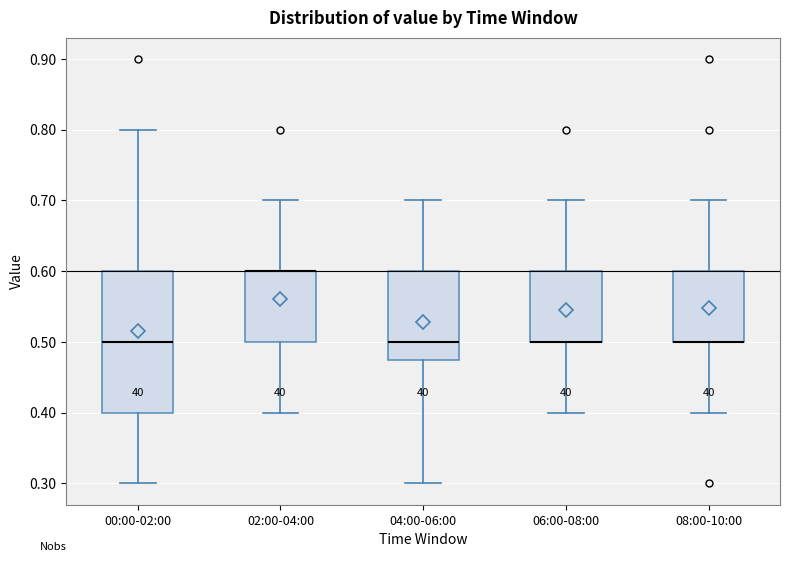

Comparing the boxes themselves (not the whiskers), which one is the tallest?

00:00-02:00